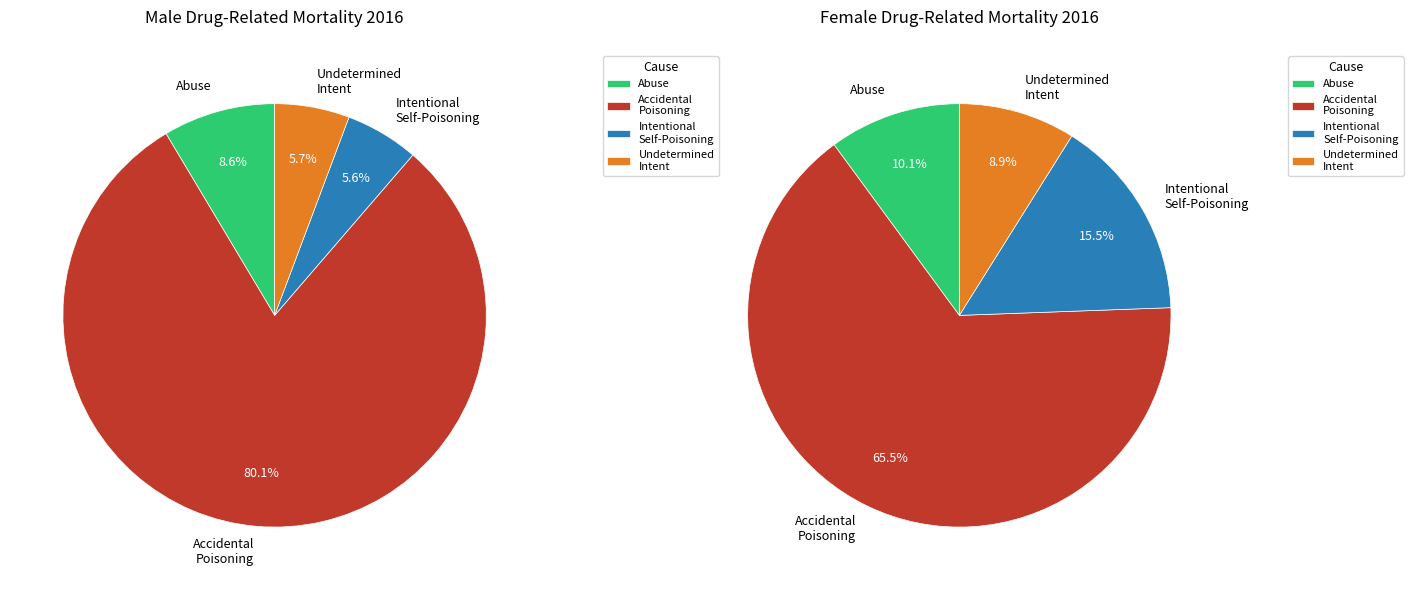

Combined, do Intentional self-poisoning by drugs and Accidental poisoning by drugs account for over 50%?

Yes